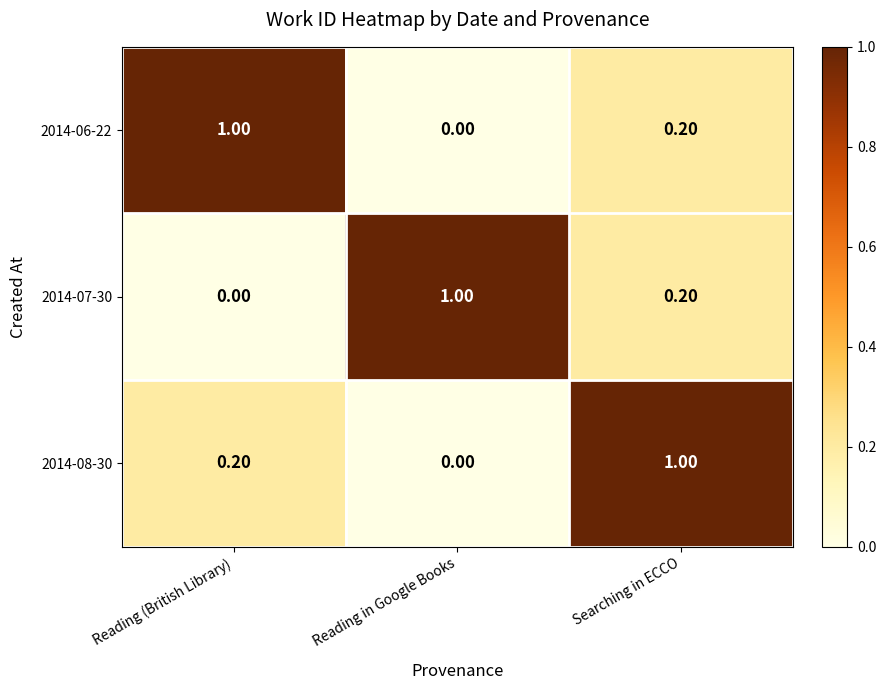

List the labels in order of 2014-07-30 value, smallest first.

Reading (British Library), Searching in ECCO, Reading in Google Books